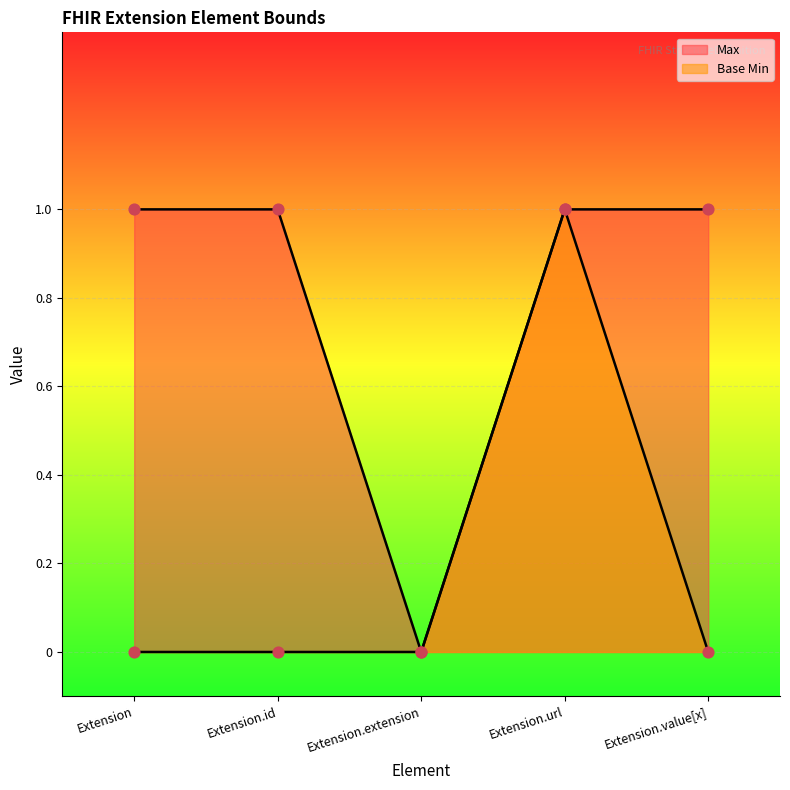

What are all the series names shown in the legend?

Max, Base Min